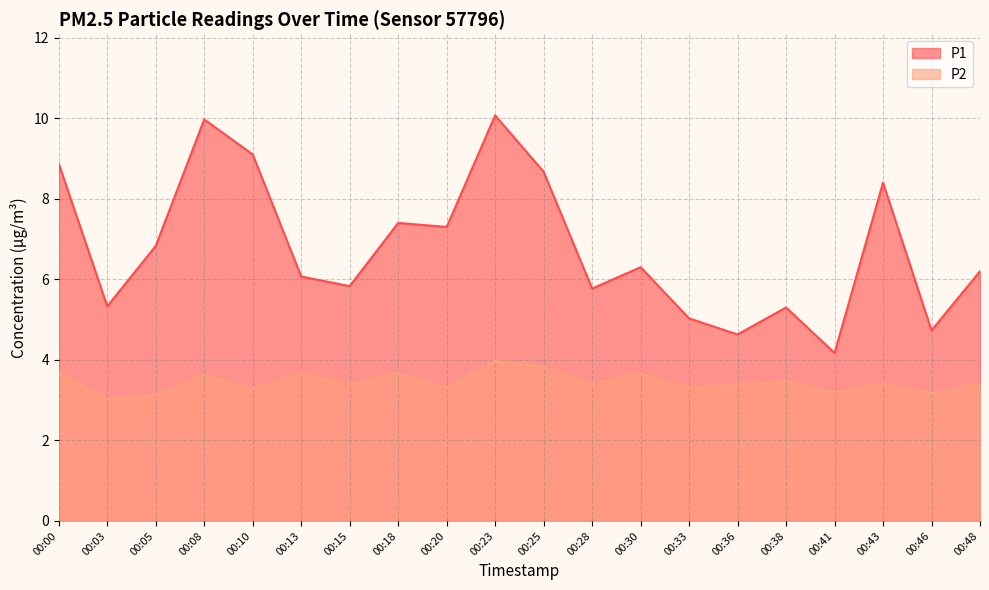

What is the minimum value for P1?

4.2